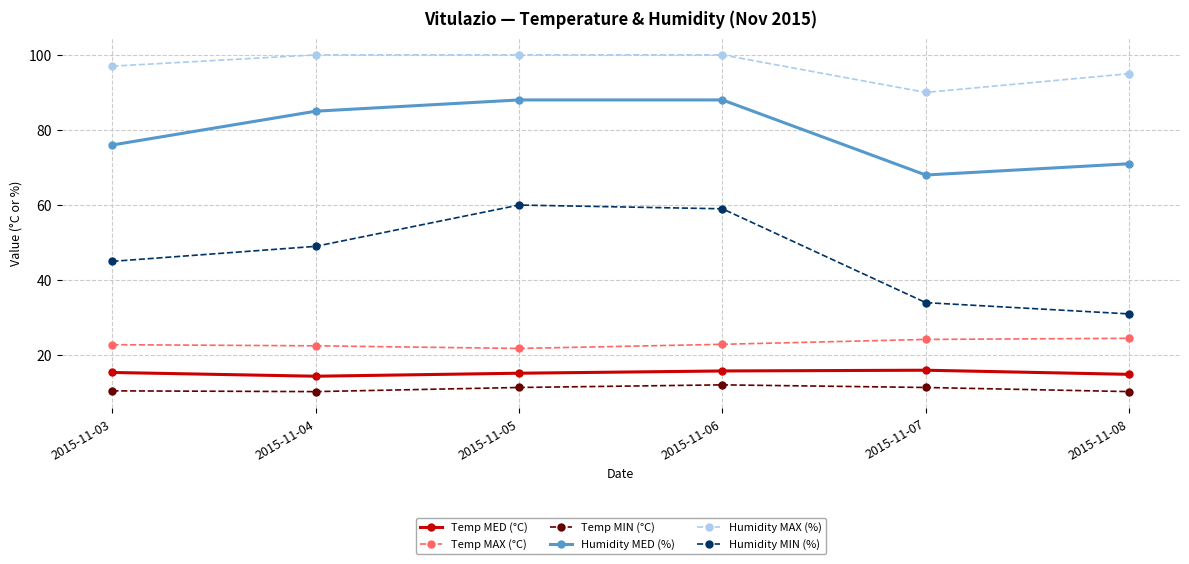

True or false: Temp MED (°C) and Humidity MED (%) cross at least once.

False